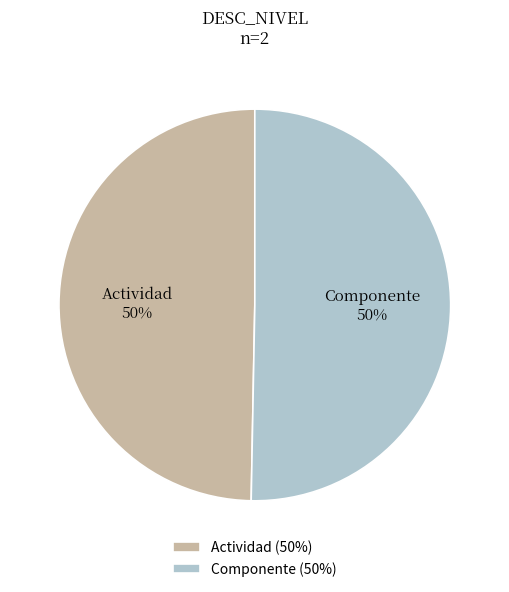

True or false: Actividad accounts for 45% of the total.

False